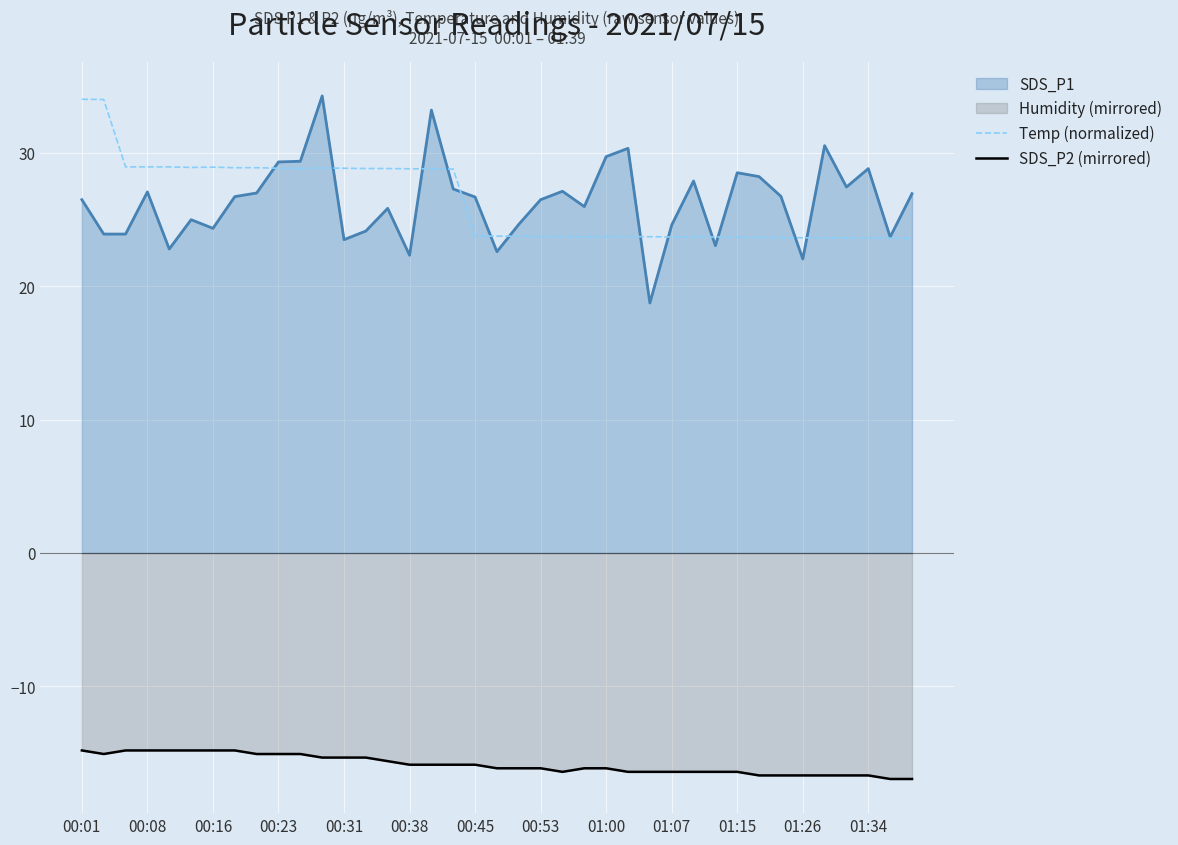

True or false: SDS_P1 and SDS_P2 (mirrored) cross at least once.

False